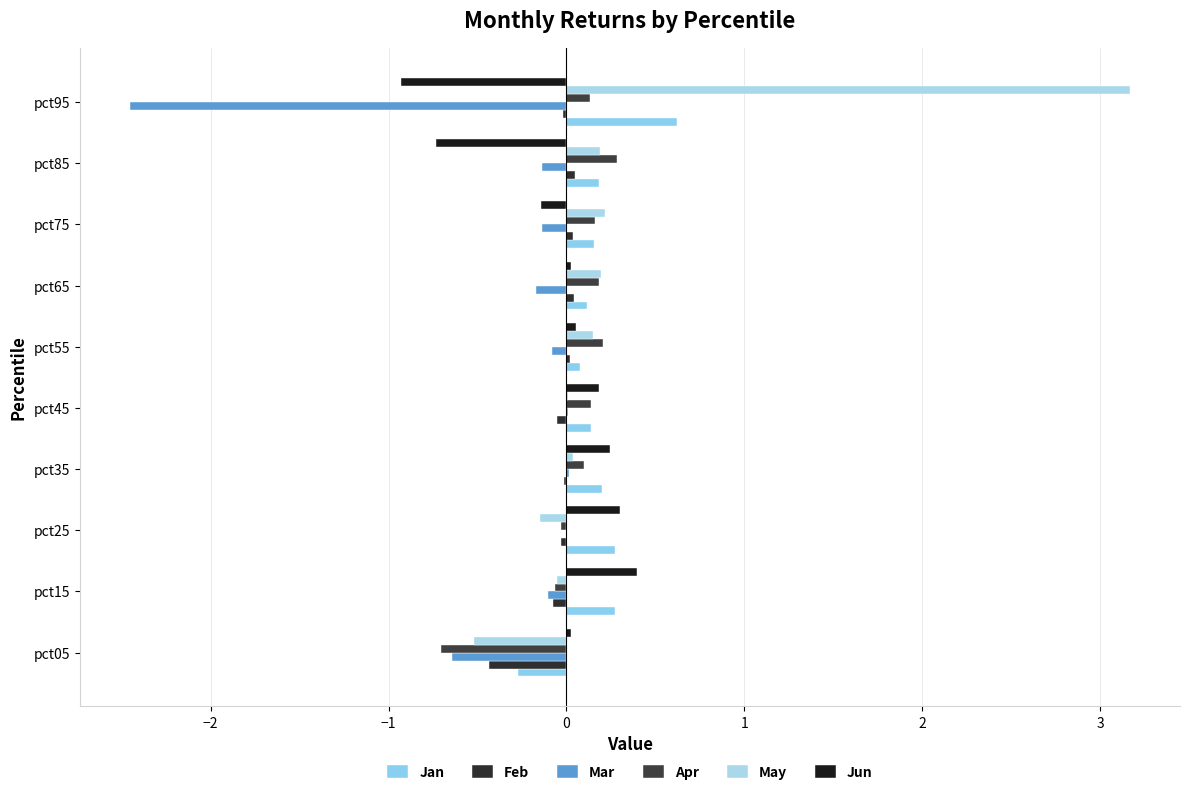

How many positive values does the Jan series have?

9